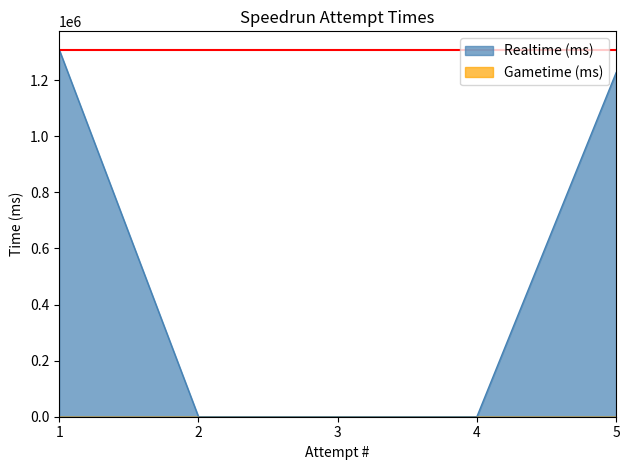

Between 1 and 4, which series saw the biggest shift?

Realtime (ms)